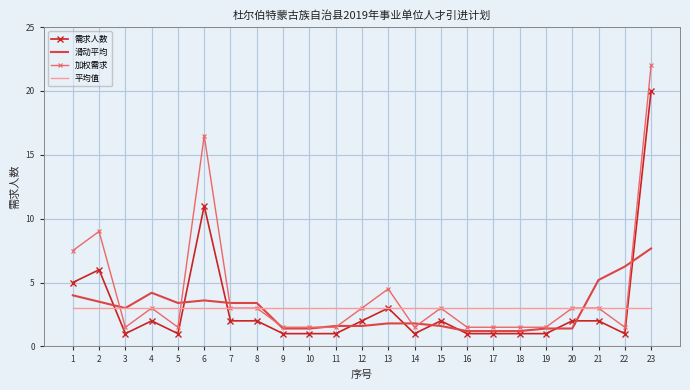

True or false: 平均值 and 滑动平均 cross at least once.

True